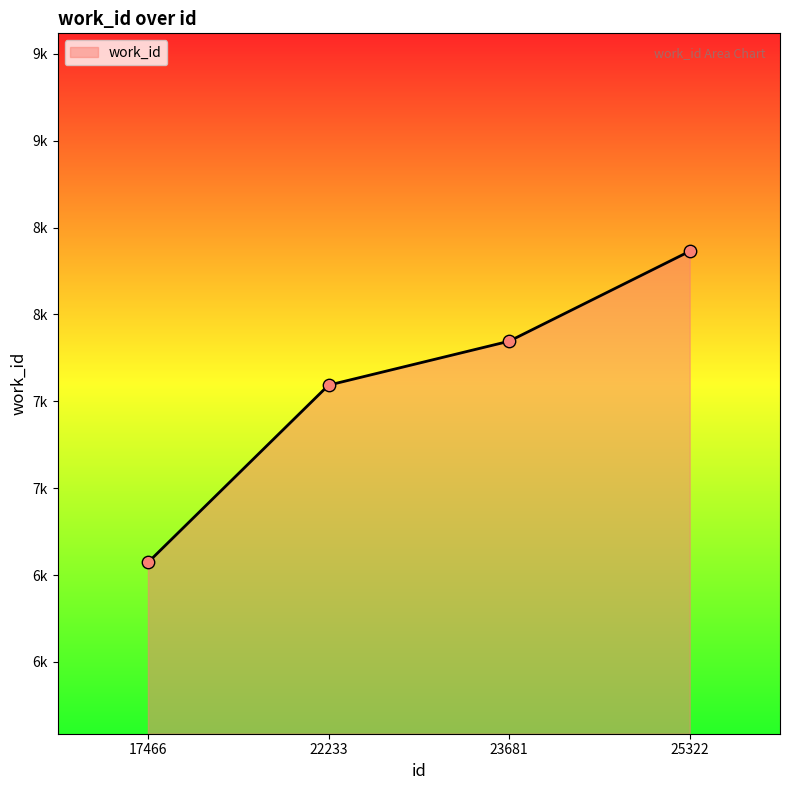

What is the change in value from 17466 to 25322?

+1792